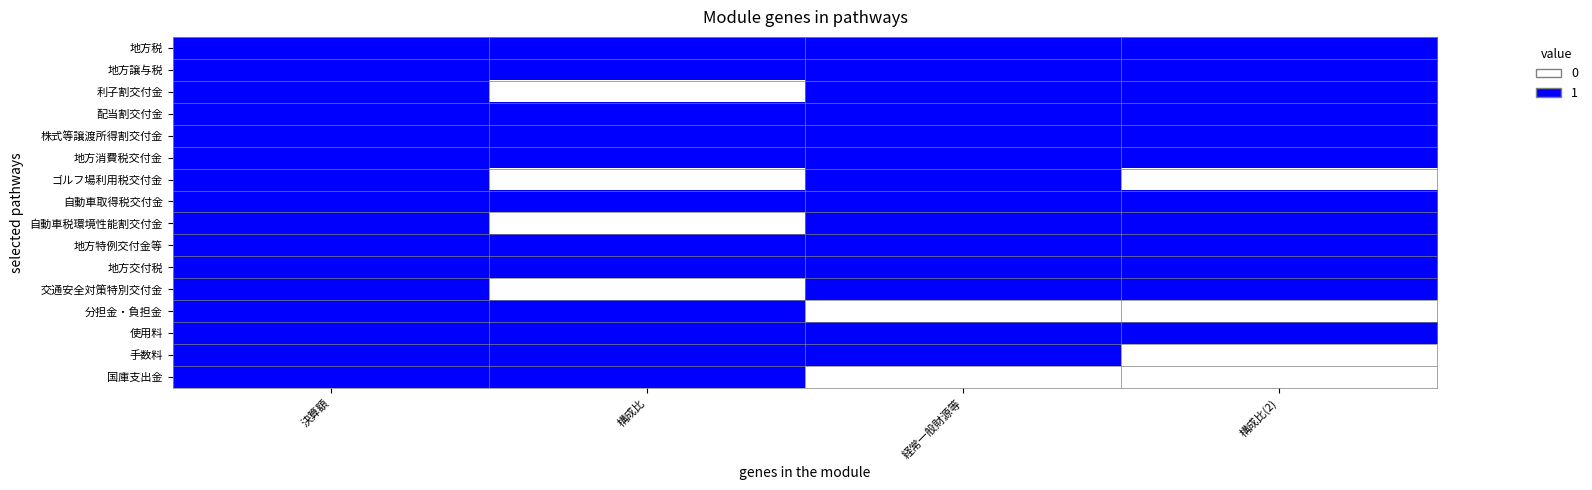

Reading left to right, transcribe all the data shown in this chart.

地方税: 決算額=1	構成比=1	経常一般財源等=1	構成比(2)=1
地方譲与税: 決算額=1	構成比=1	経常一般財源等=1	構成比(2)=1
利子割交付金: 決算額=1	構成比=0	経常一般財源等=1	構成比(2)=1
配当割交付金: 決算額=1	構成比=1	経常一般財源等=1	構成比(2)=1
株式等譲渡所得割交付金: 決算額=1	構成比=1	経常一般財源等=1	構成比(2)=1
地方消費税交付金: 決算額=1	構成比=1	経常一般財源等=1	構成比(2)=1
ゴルフ場利用税交付金: 決算額=1	構成比=0	経常一般財源等=1	構成比(2)=0
自動車取得税交付金: 決算額=1	構成比=1	経常一般財源等=1	構成比(2)=1
自動車税環境性能割交付金: 決算額=1	構成比=0	経常一般財源等=1	構成比(2)=1
地方特例交付金等: 決算額=1	構成比=1	経常一般財源等=1	構成比(2)=1
地方交付税: 決算額=1	構成比=1	経常一般財源等=1	構成比(2)=1
交通安全対策特別交付金: 決算額=1	構成比=0	経常一般財源等=1	構成比(2)=1
分担金・負担金: 決算額=1	構成比=1	経常一般財源等=0	構成比(2)=0
使用料: 決算額=1	構成比=1	経常一般財源等=1	構成比(2)=1
手数料: 決算額=1	構成比=1	経常一般財源等=1	構成比(2)=0
国庫支出金: 決算額=1	構成比=1	経常一般財源等=0	構成比(2)=0